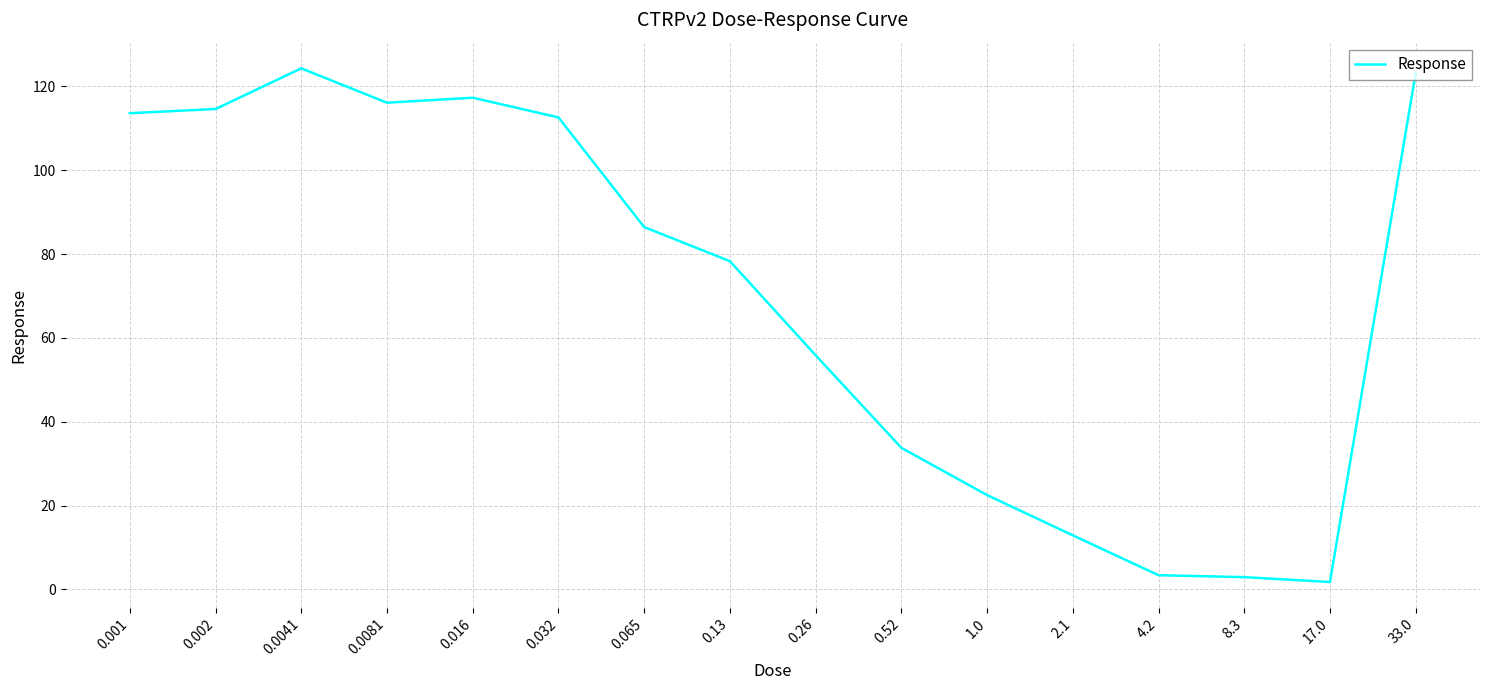

Count the number of values greater than 86.

8